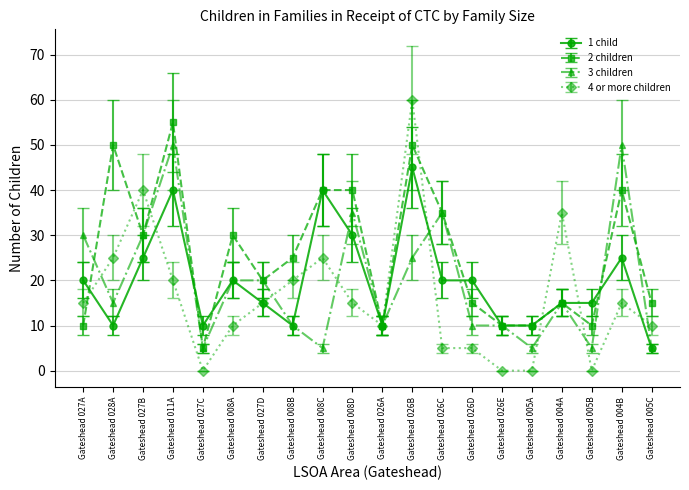

The 1 child series shows 20 at Gateshead 026C. True or false?

True